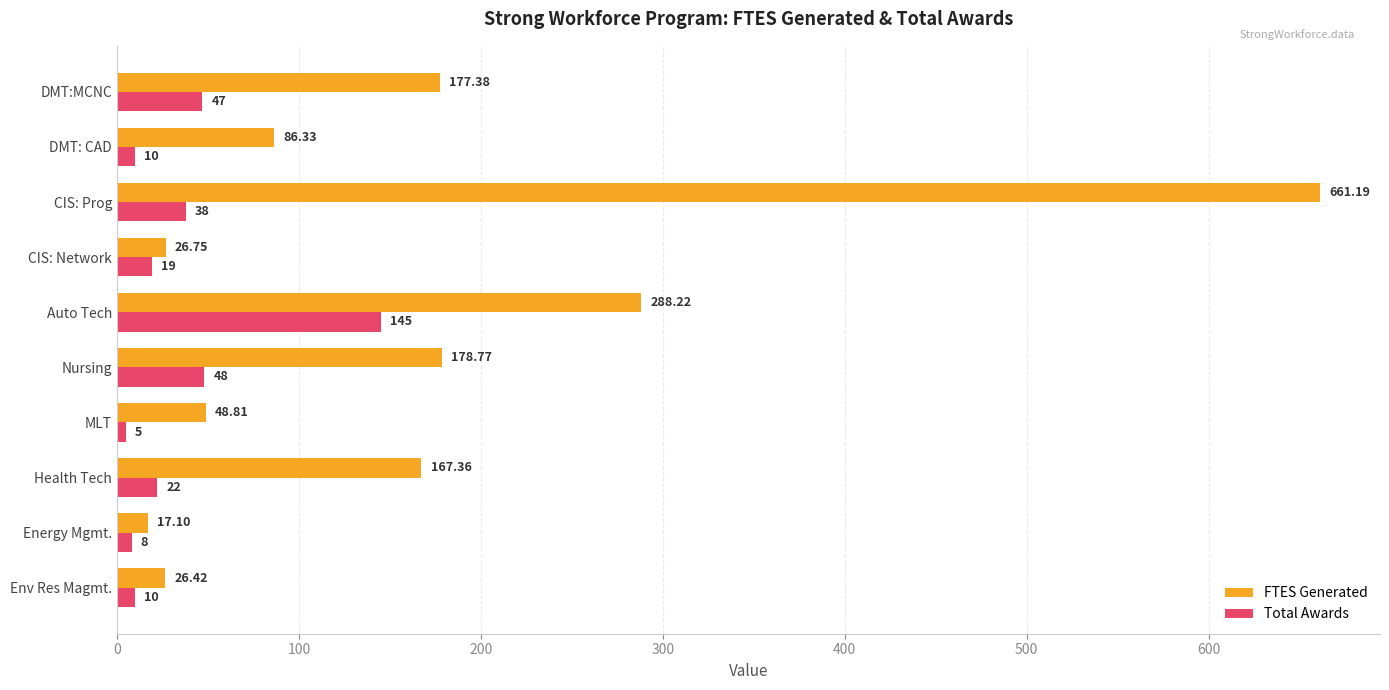

Where is FTES Generated nearest to the value 339?

Auto Tech